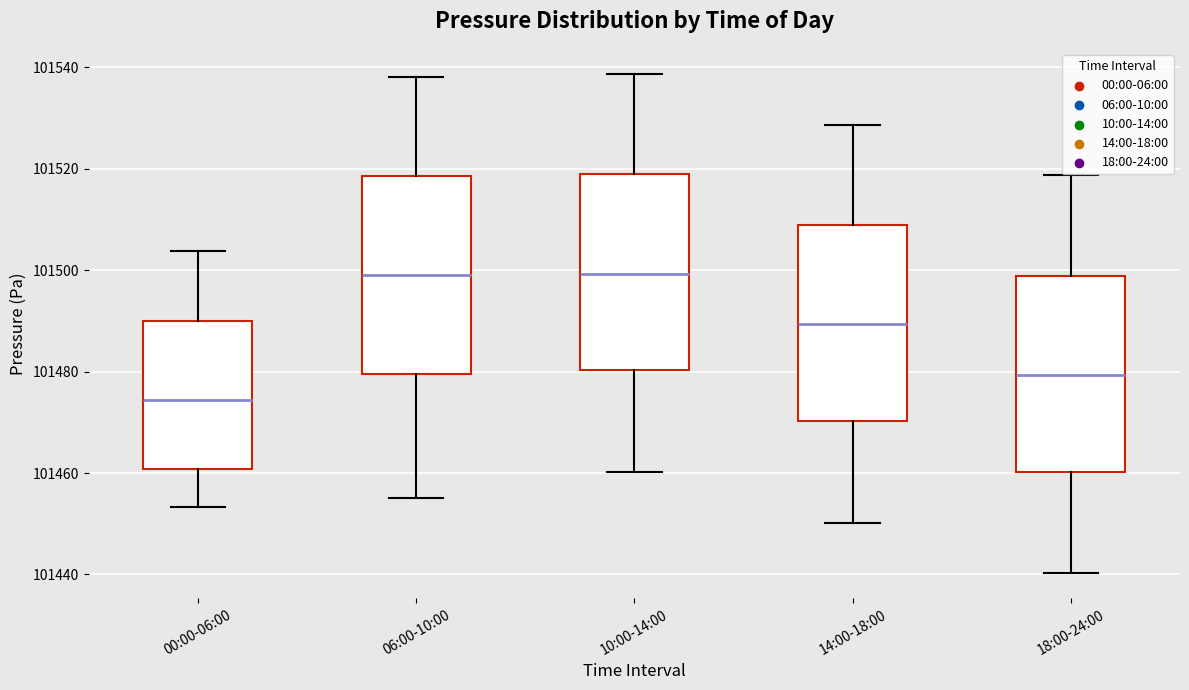

Which box has the lowest median line?

00:00-06:00